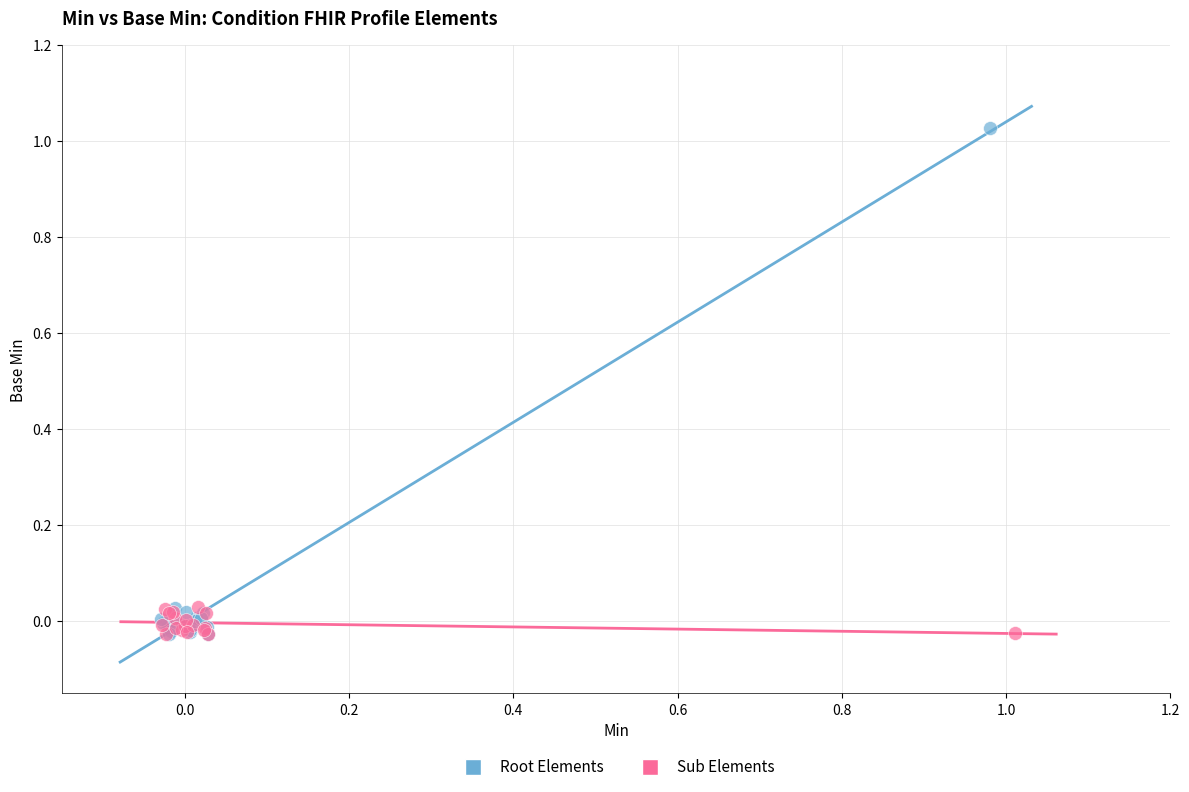

What are all the series names shown in the legend?

Root Elements, Sub Elements